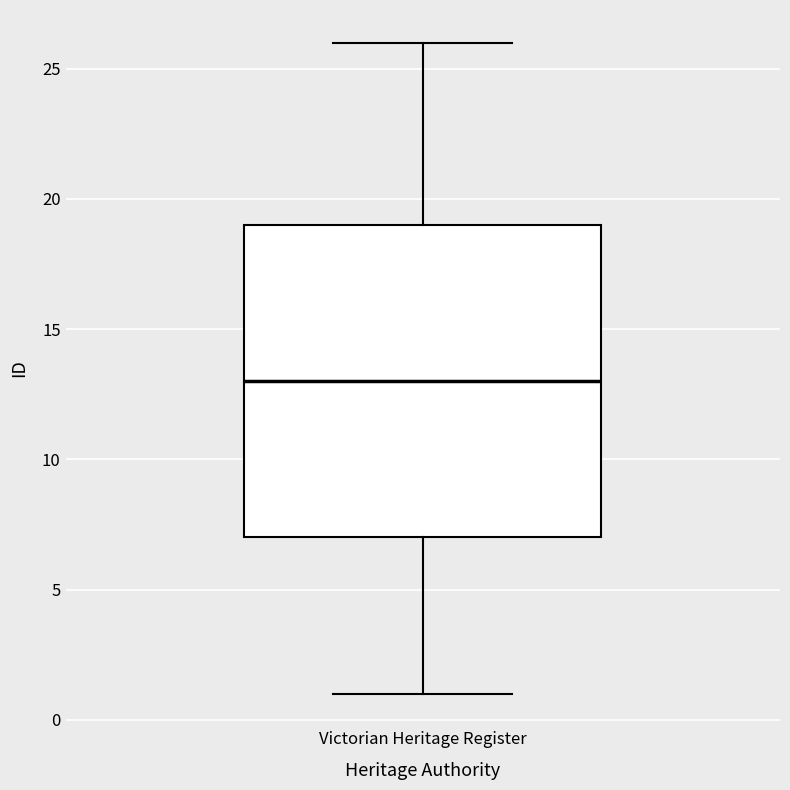

Transcribe this box plot: give where the median line is, the range the box spans, and where the two whiskers end, as read against the y-axis. The values are not printed on the chart, so give them approximately, as read against the axis.

median 13, box 7 to 19, whiskers 1 to 26